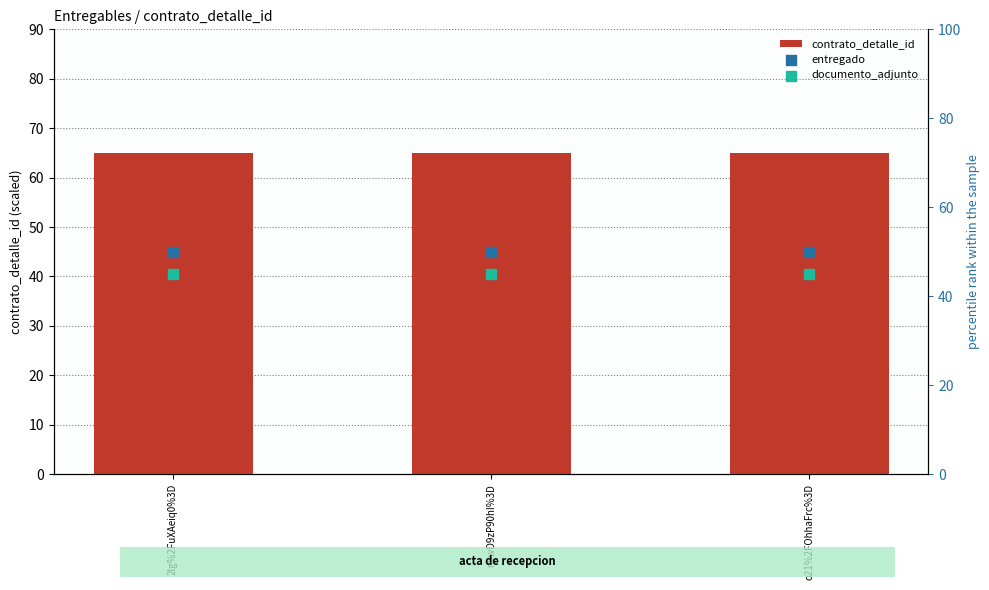

Which series reaches the maximum Y coordinate?

contrato_detalle_id